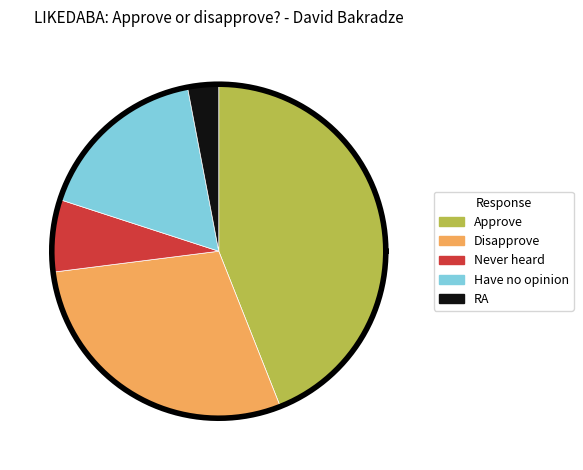

Rank the categories by value from highest to lowest.

Approve, Disapprove, Have no opinion, Never heard, RA